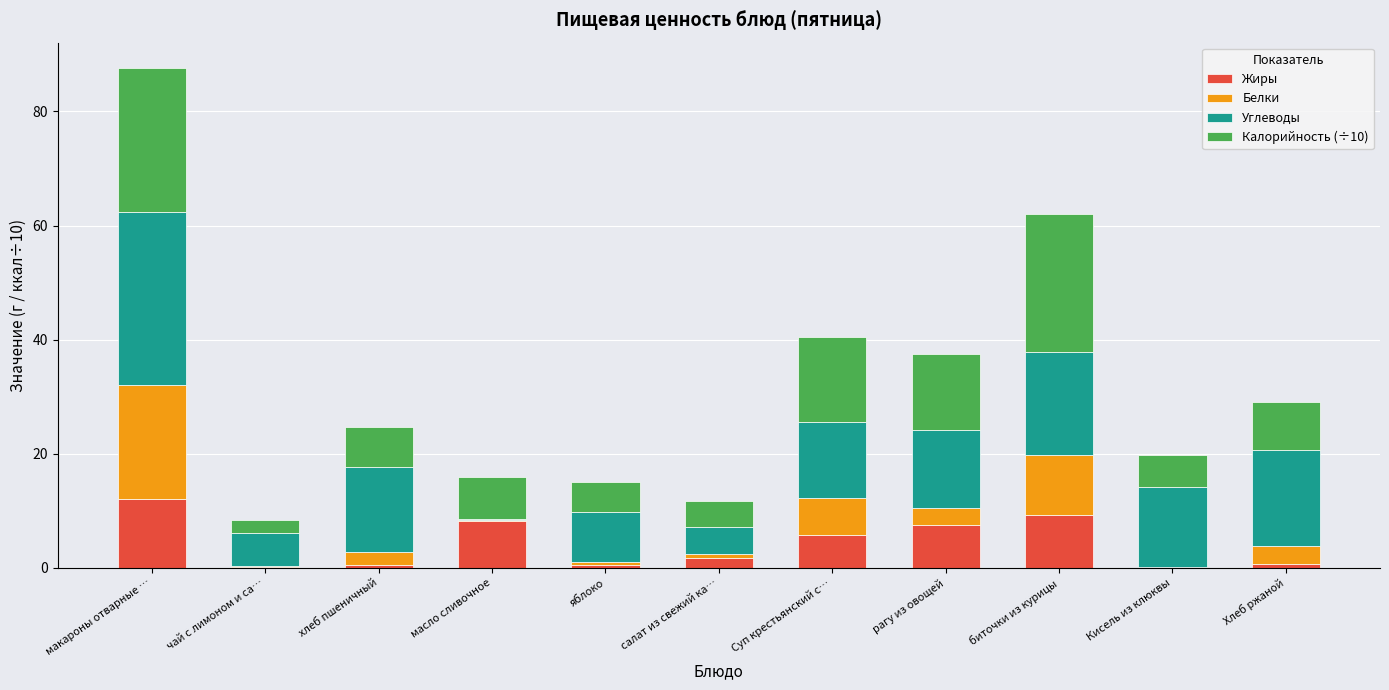

What is the maximum value for Жиры?

12.0